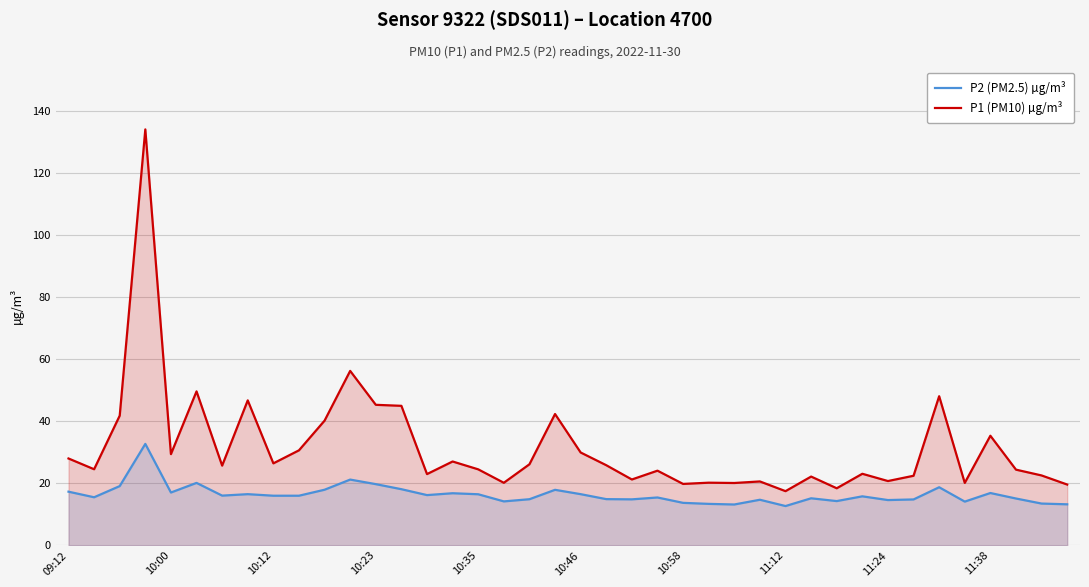

Read the P1 (PM10) µg/m³ value at 09:12.

28.0